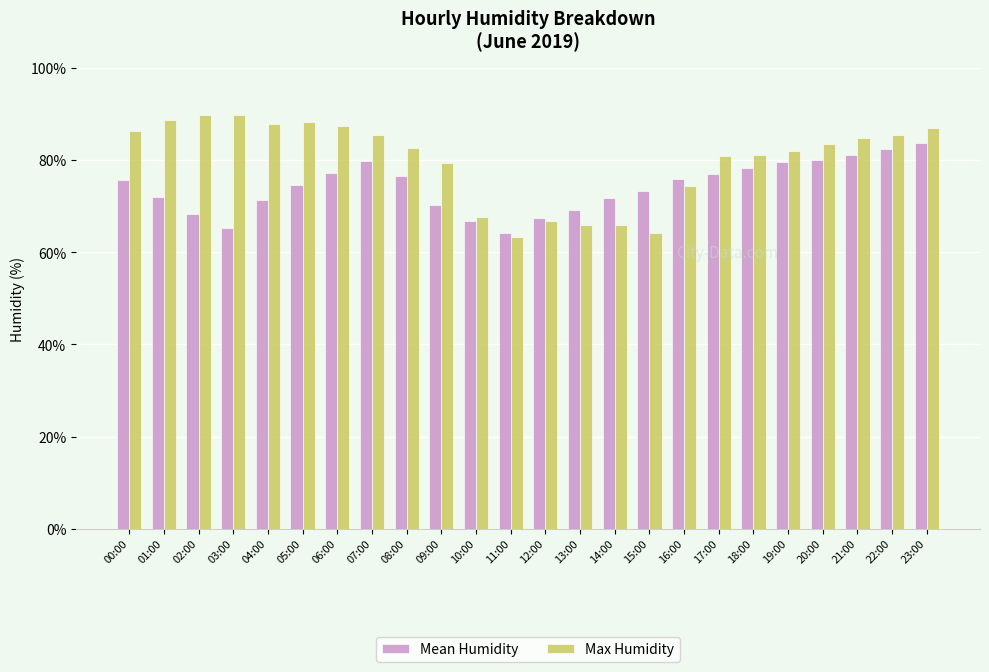

What is the difference between the highest and lowest values at 06:00?

10.3